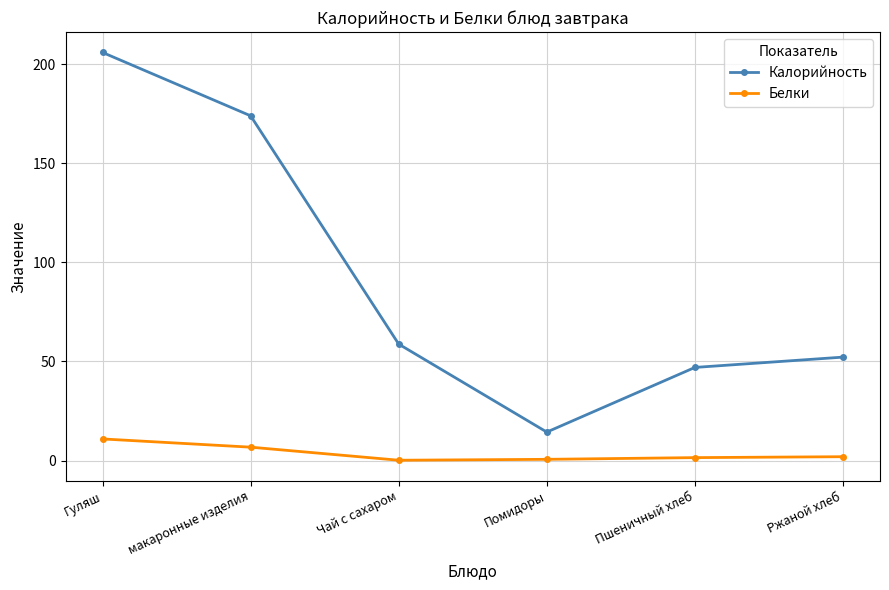

True or false: Калорийность has a value of 61.5 at Гуляш.

False